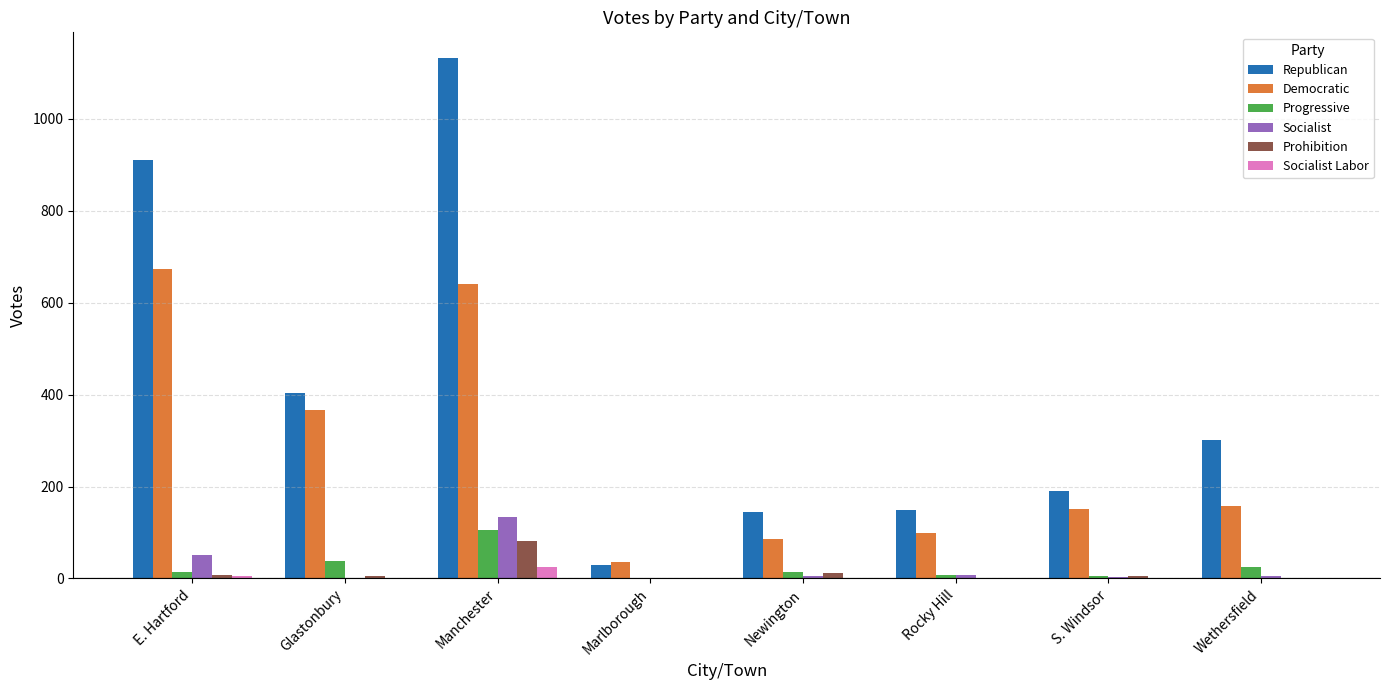

True or false: Progressive has a value of 51 at Manchester.

False